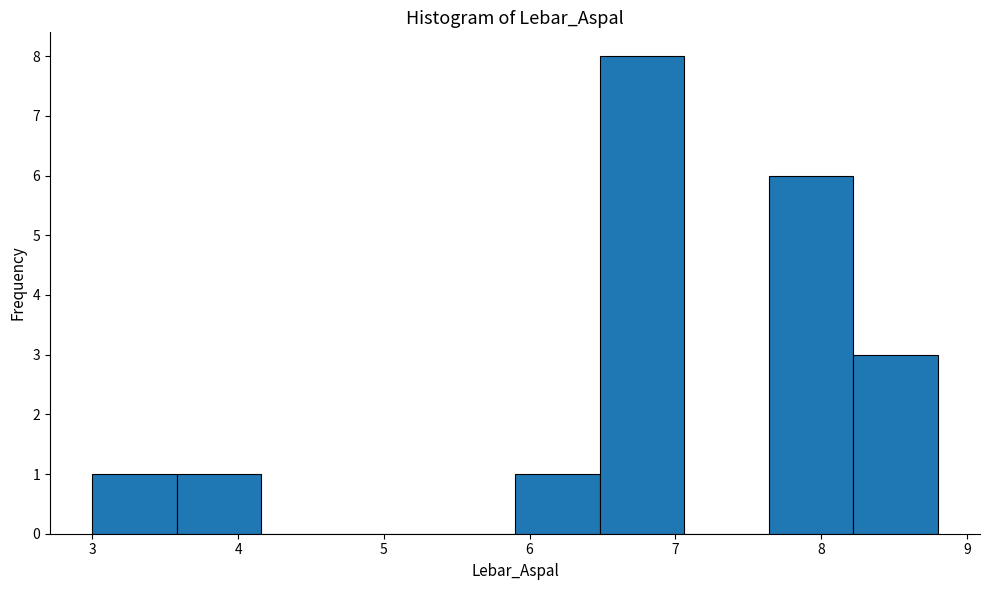

What is the height of the bar covering 5.90 to 6.48 on the x-axis? Neither the bar edges nor the heights are printed on the chart, so give them approximately, as read against the axes.

1